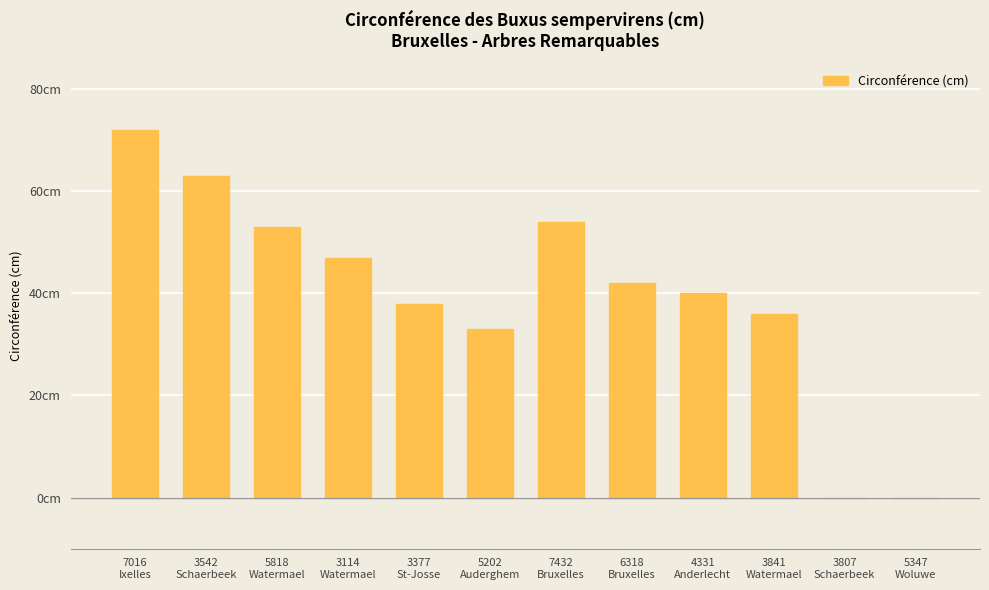

What is the difference between the values at 5347
Woluwe and 3542
Schaerbeek?

63